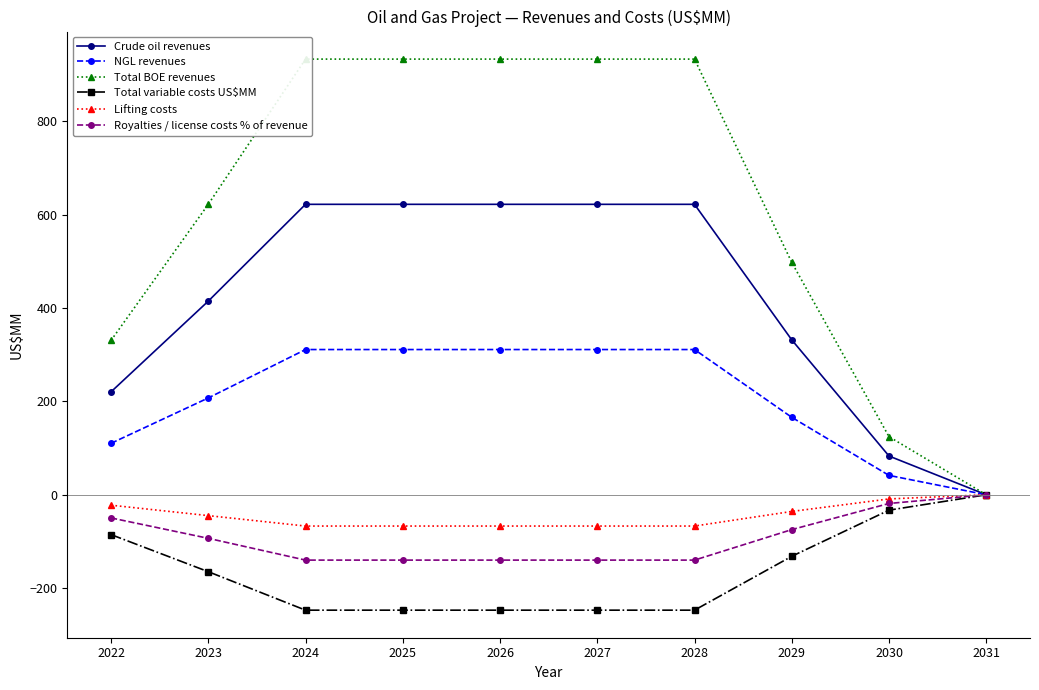

True or false: Royalties / license costs % of revenue has more than 0 points higher than both neighbors.

False